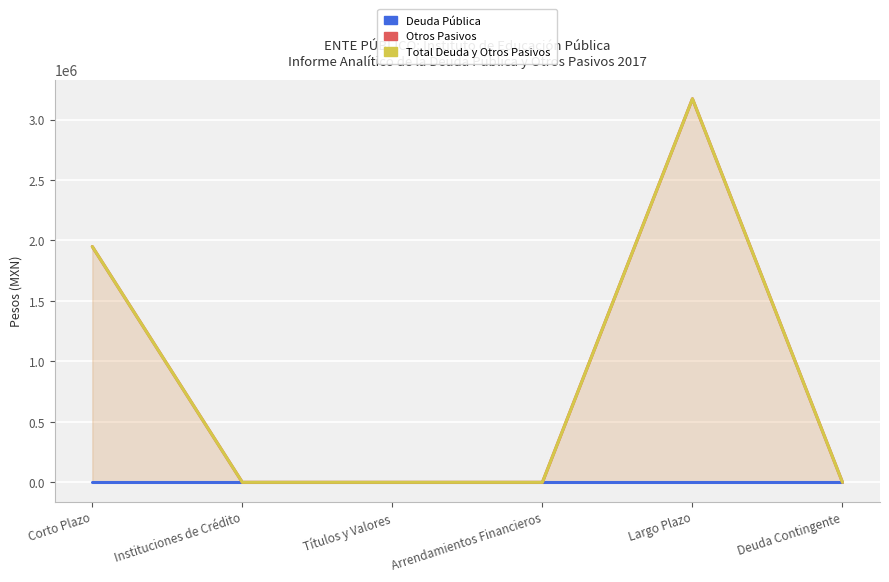

How many distinct data groups are displayed?

3